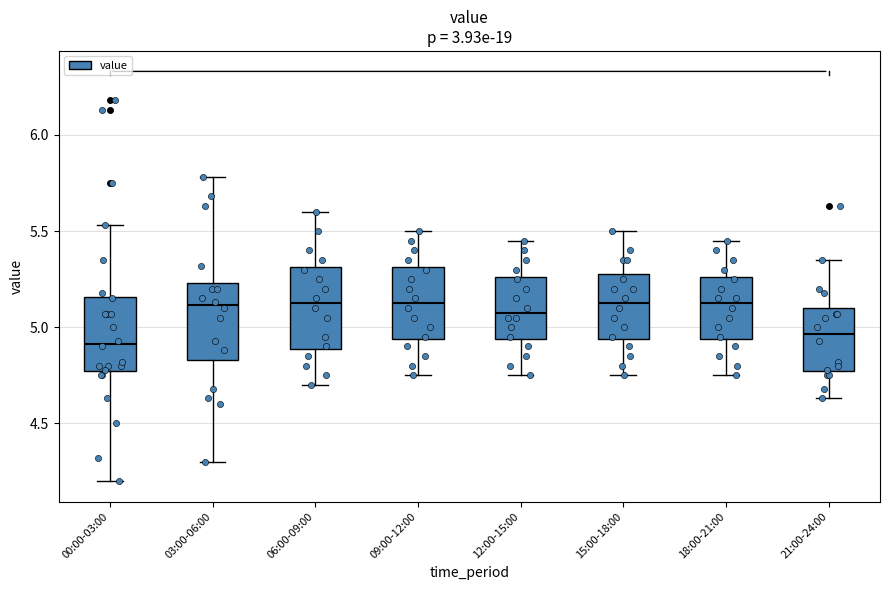

Reading left to right, read every box against the y-axis: the position of its median line, the range the box covers, and the ends of its whiskers. The values are not printed on the chart, so give them approximately, as read against the axis.

00:00-03:00: median 4.90, box 4.75 to 5.15, whiskers 4.20 to 5.55
03:00-06:00: median 5.10, box 4.85 to 5.25, whiskers 4.30 to 5.80
06:00-09:00: median 5.15, box 4.90 to 5.30, whiskers 4.70 to 5.60
09:00-12:00: median 5.15, box 4.95 to 5.30, whiskers 4.75 to 5.50
12:00-15:00: median 5.10, box 4.95 to 5.25, whiskers 4.75 to 5.45
15:00-18:00: median 5.15, box 4.95 to 5.30, whiskers 4.75 to 5.50
18:00-21:00: median 5.15, box 4.95 to 5.25, whiskers 4.75 to 5.45
21:00-24:00: median 4.95, box 4.75 to 5.10, whiskers 4.65 to 5.35